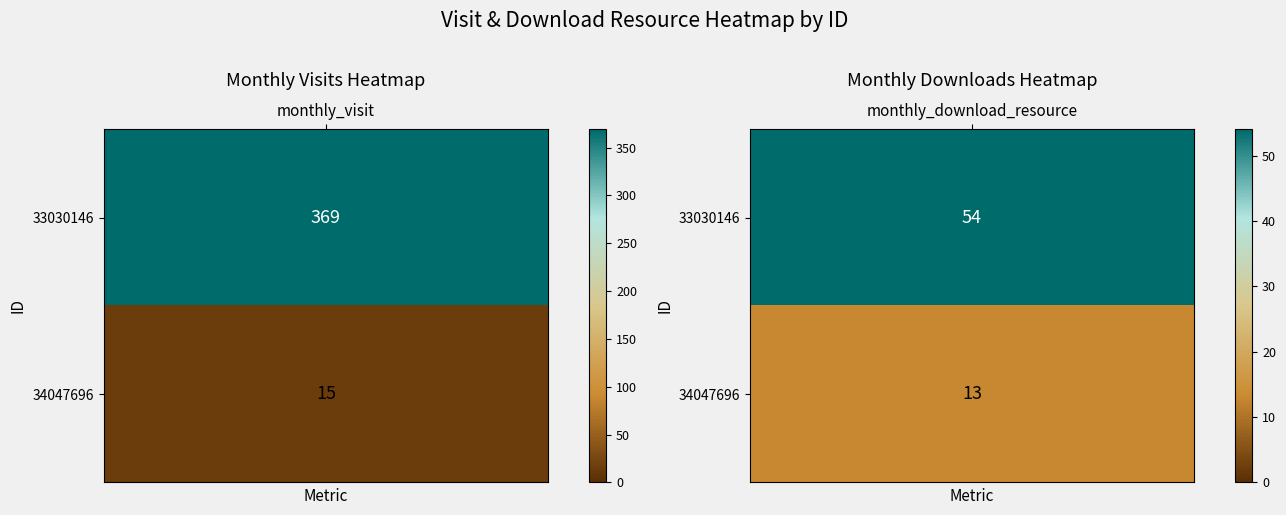

What is the spread (max minus min) of values at 0?

354